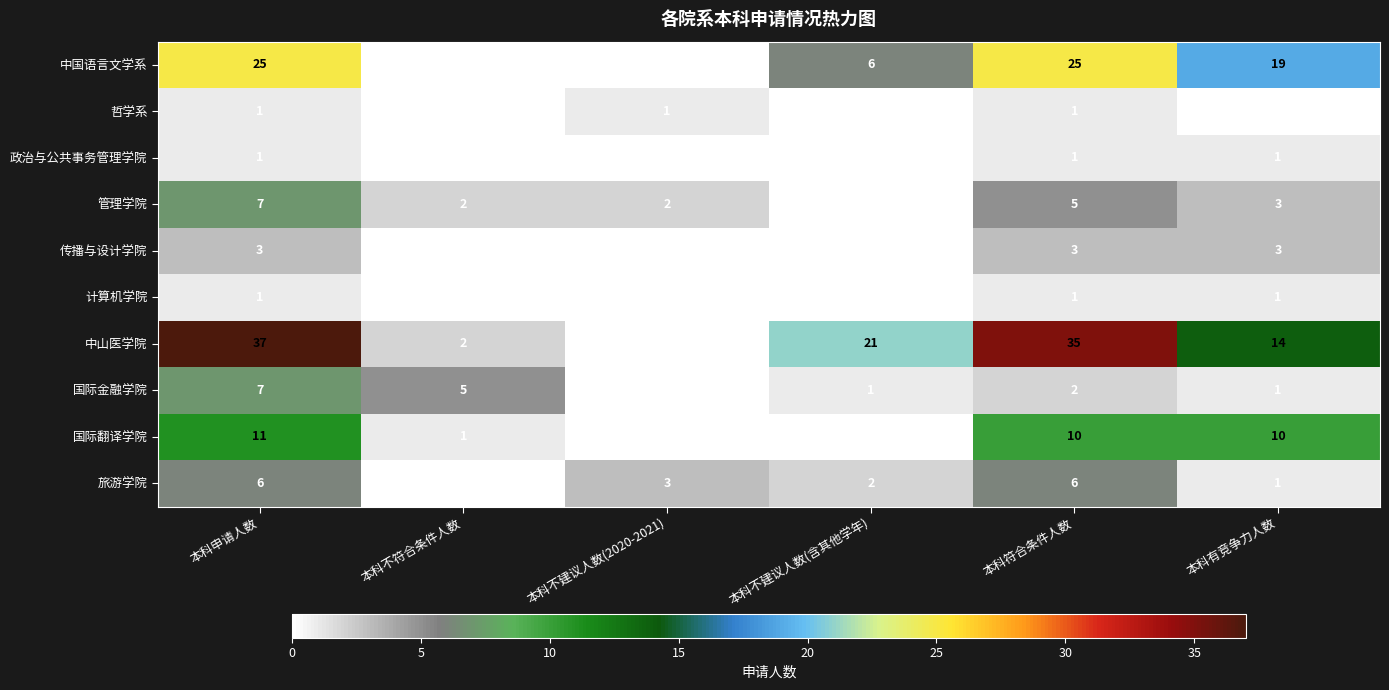

What is the average value of the 国际金融学院 series?

3